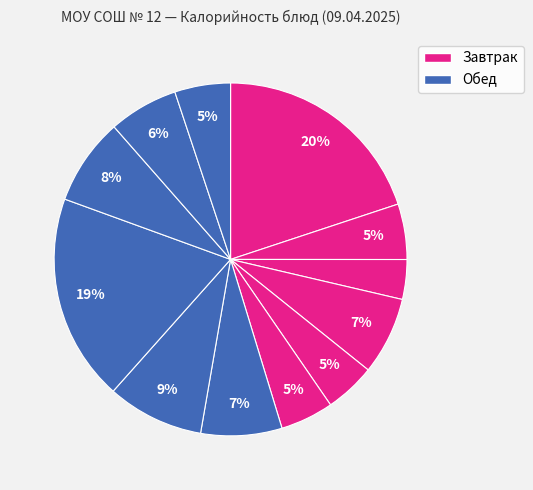

How many segments does this pie chart have?

12